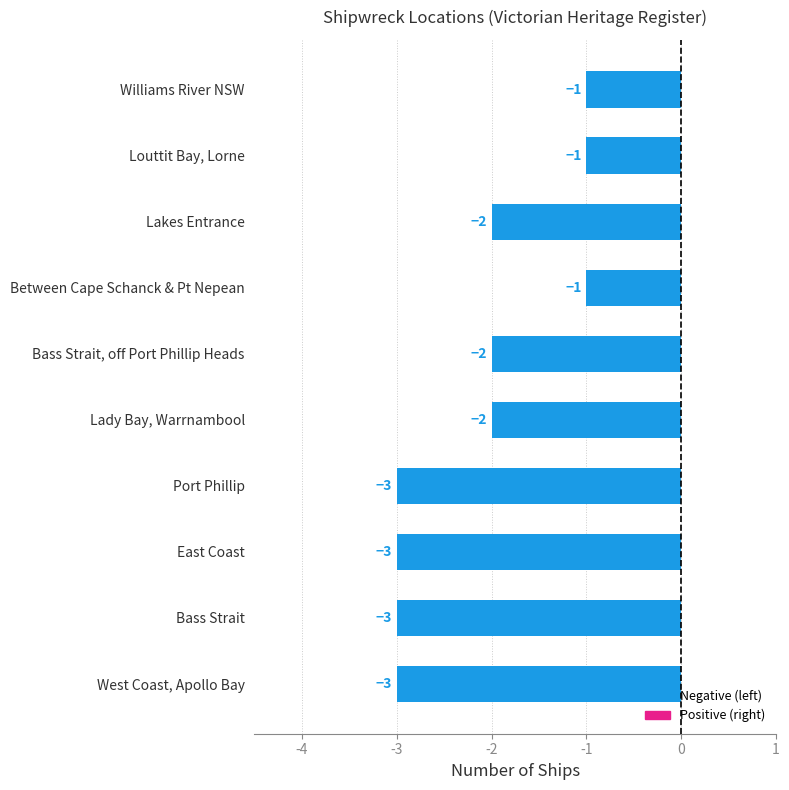

What is the change in value from Lady Bay, Warrnambool to Between Cape Schanck & Pt Nepean?

+1